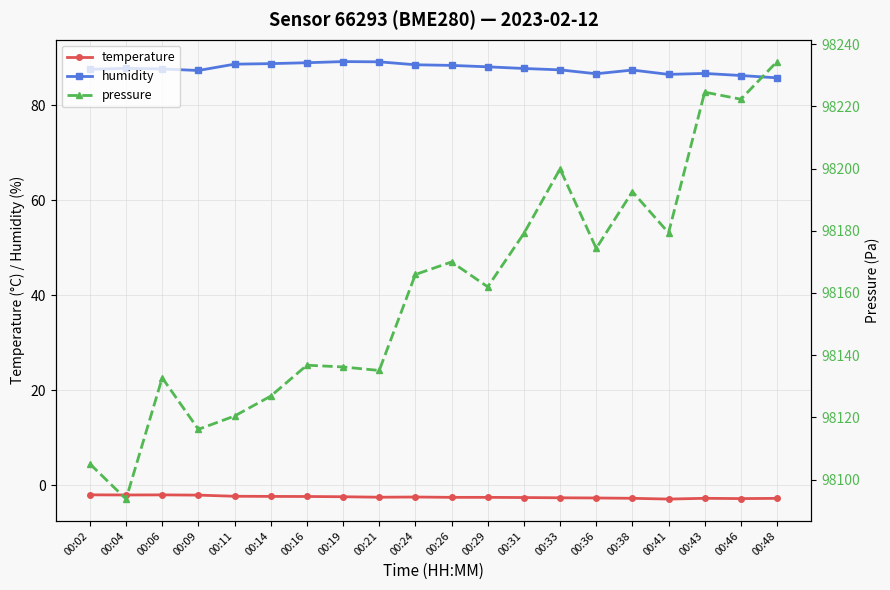

Is it true that temperature equals -2.3 at 00:14?

True